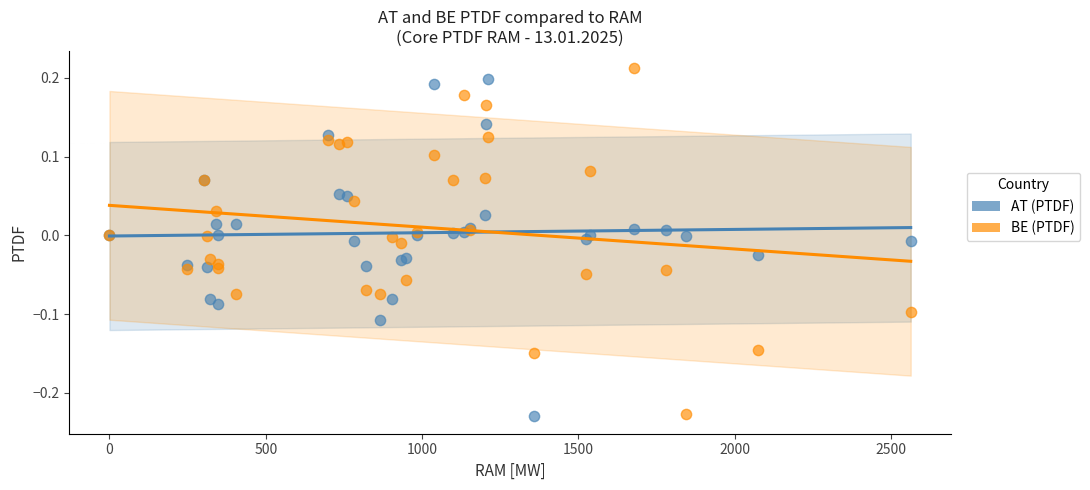

What is the X range (max minus min) for the scatter plot?

2563.0